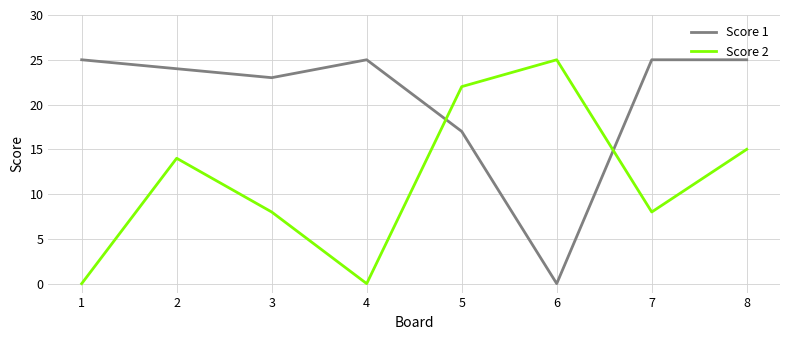

Is the value of Score 1 at 6 greater than the value of Score 2 at 8?

No